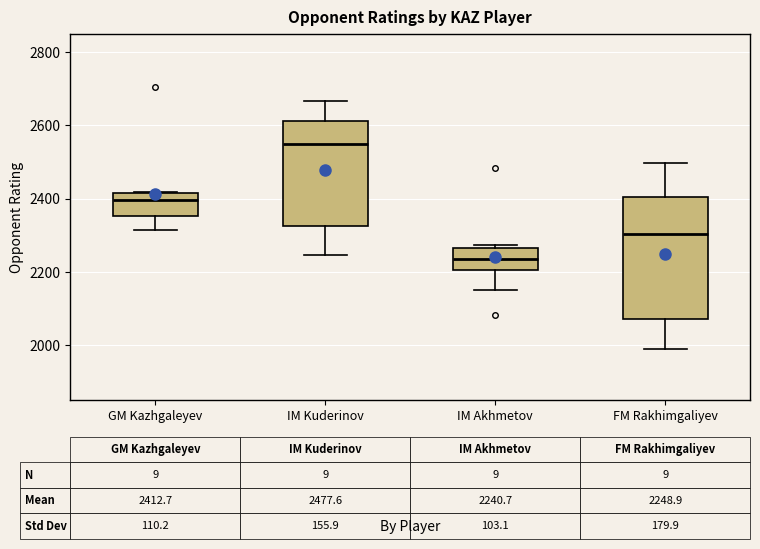

Comparing the boxes themselves (not the whiskers), which one is the tallest?

FM Rakhimgaliyev